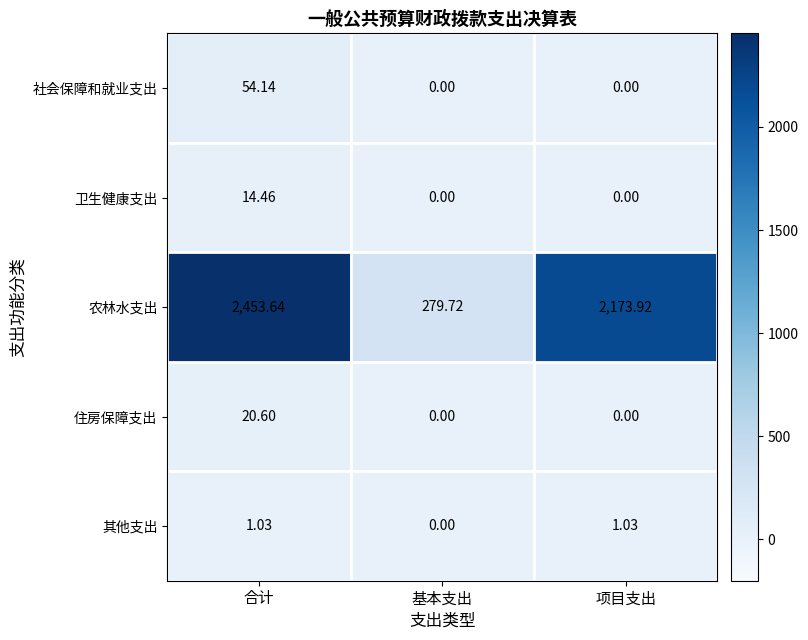

List the series in order of their peak value, highest first.

农林水支出, 社会保障和就业支出, 住房保障支出, 卫生健康支出, 其他支出